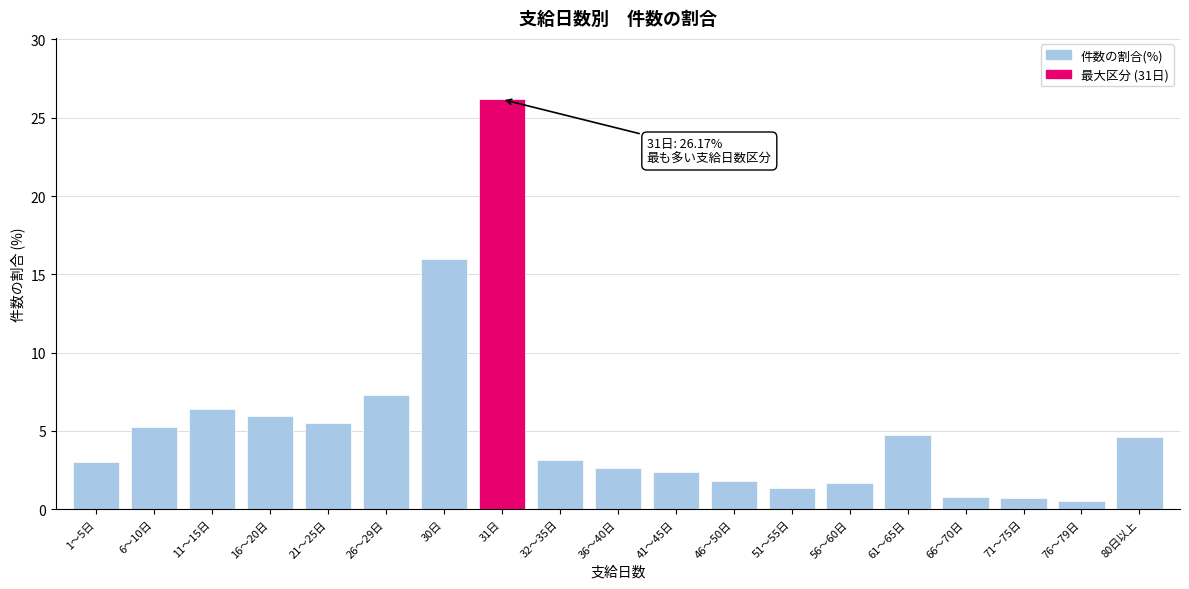

What is the difference between the maximum and minimum values?

25.6